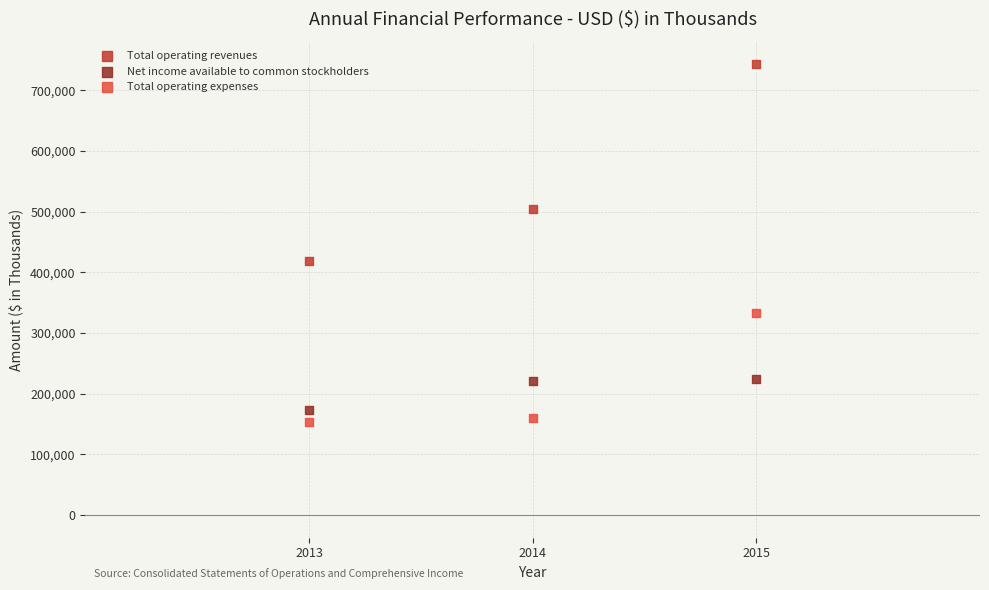

In the Total operating revenues series, what Y value is closest to 581165?

504787